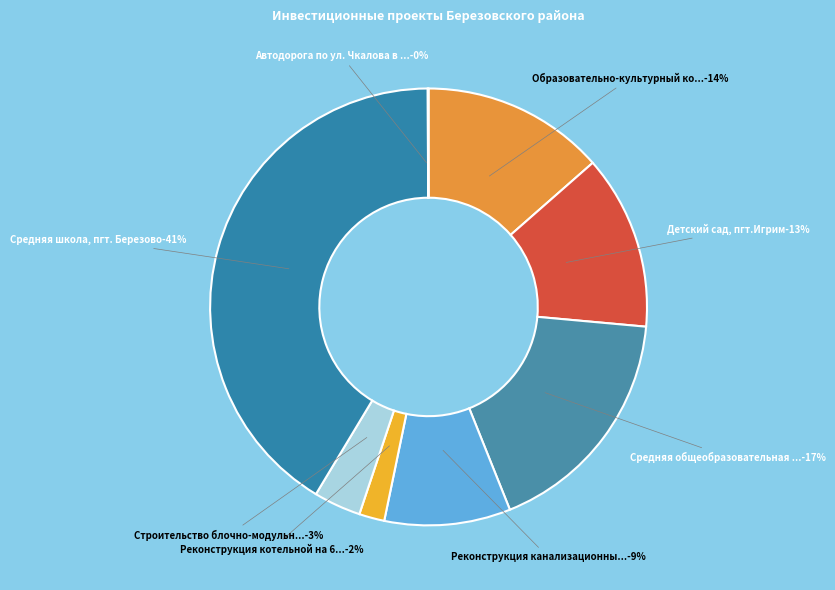

Does Средняя школа, пгт. Березово account for over 50% of the chart?

No